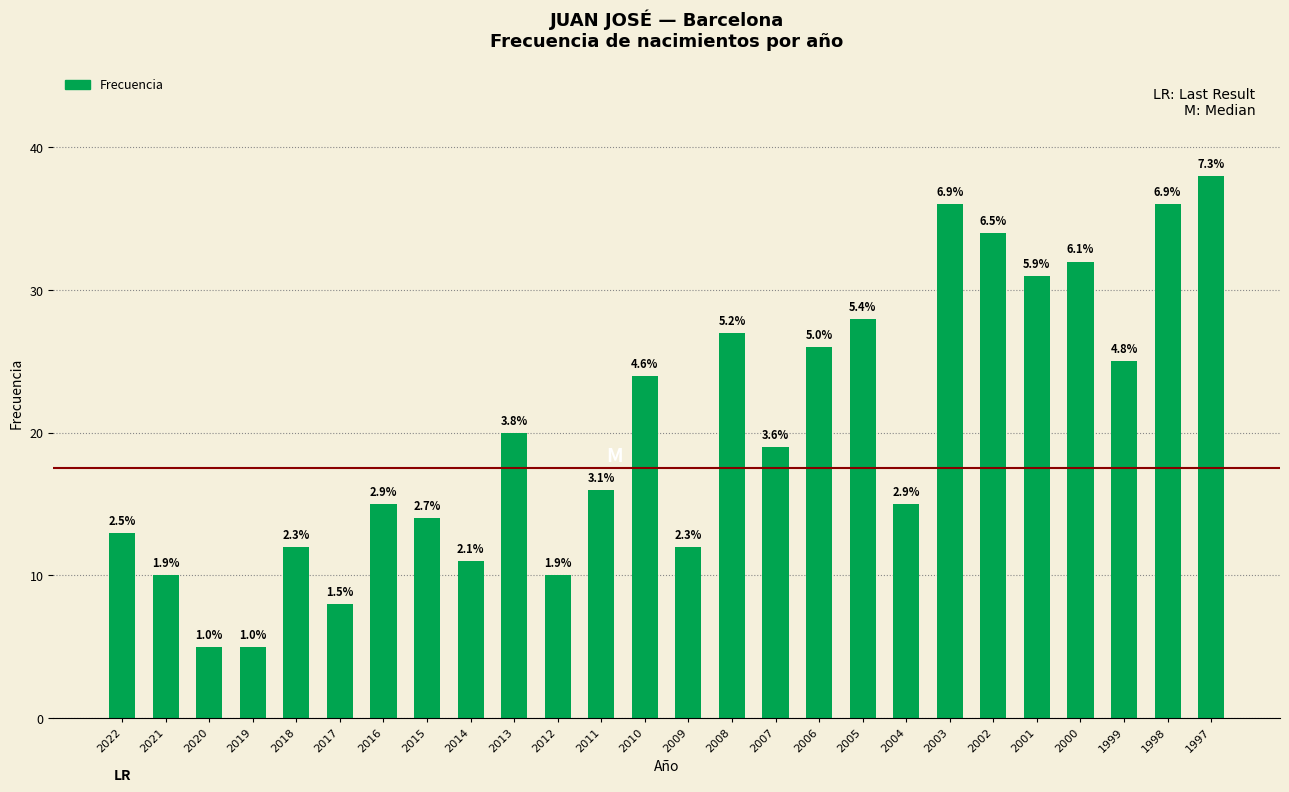

Rank the categories by value from lowest to highest.

2020, 2019, 2017, 2021, 2012, 2014, 2018, 2009, 2022, 2015, 2016, 2004, 2011, 2007, 2013, 2010, 1999, 2006, 2008, 2005, 2001, 2000, 2002, 2003, 1998, 1997